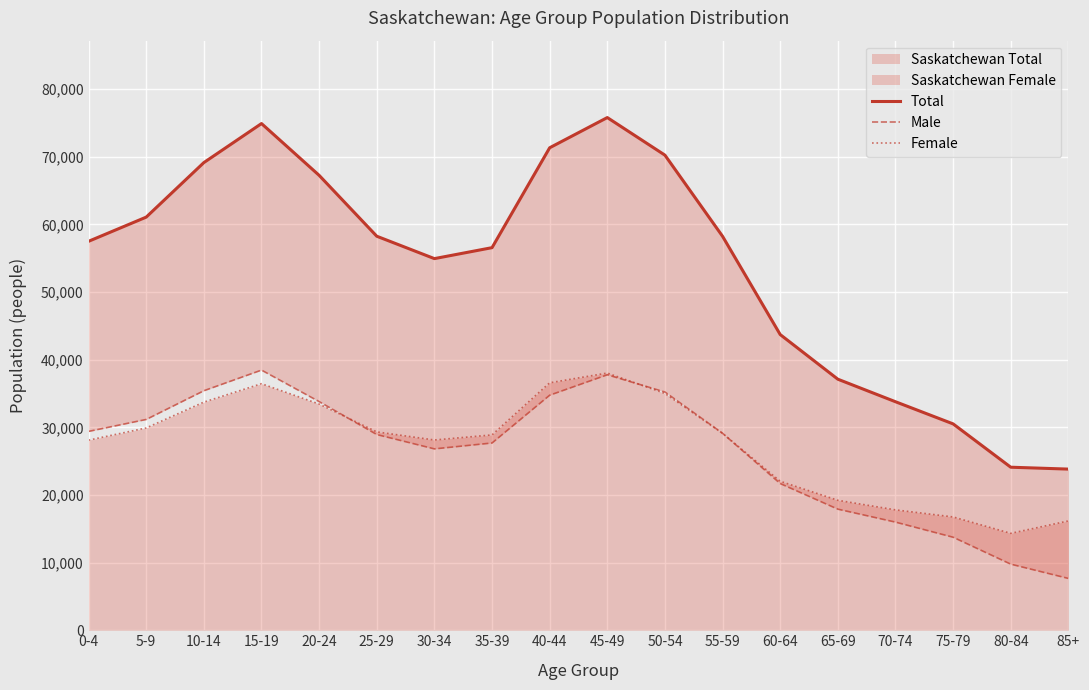

The Total series shows 33707 at 80-84. True or false?

False